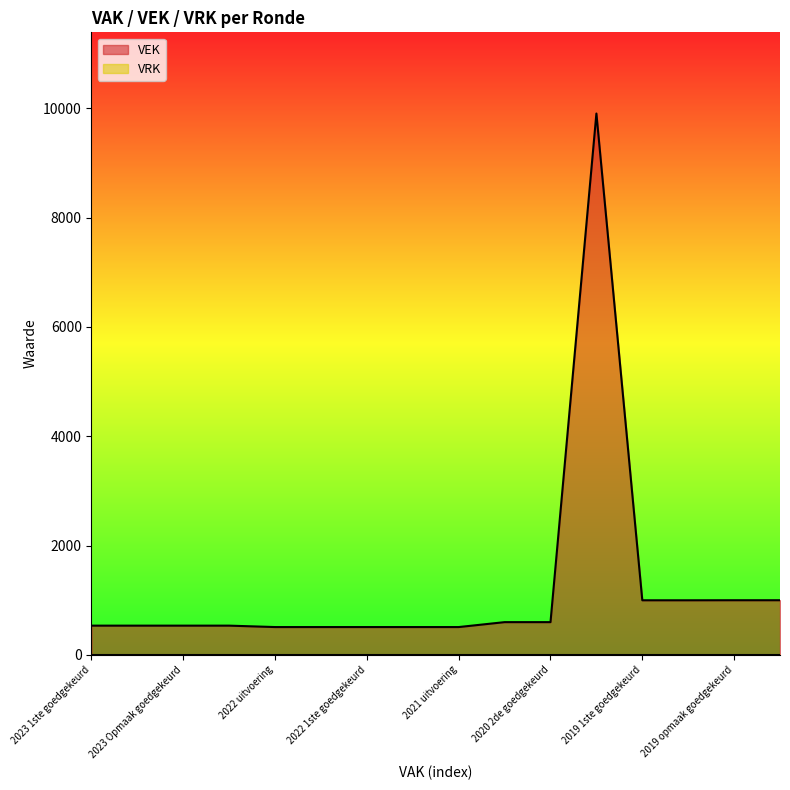

What is the sum of the values at 2020 Opmaak goedgekeurd and 2022 1ste goedgekeurd?

10414